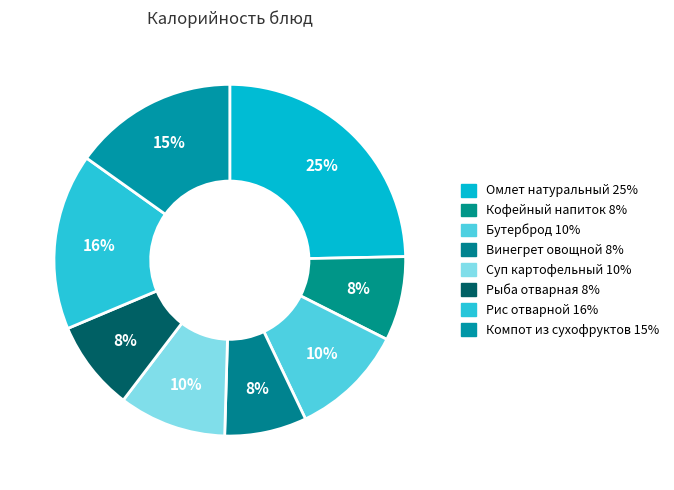

Which slice is the smallest?

Винегрет овощной